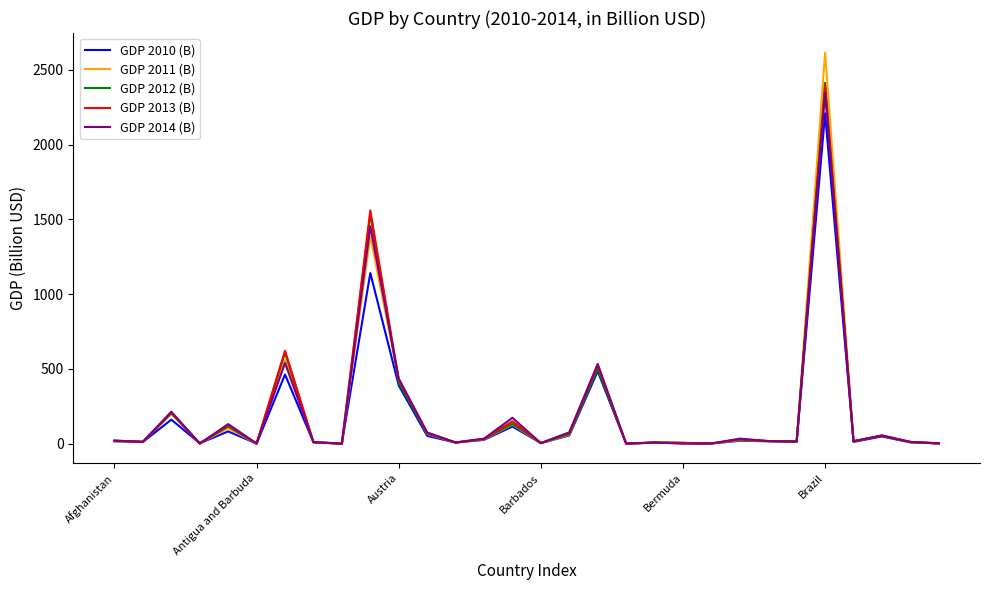

True or false: GDP 2011 (B) has more than 1 points higher than both neighbors.

True